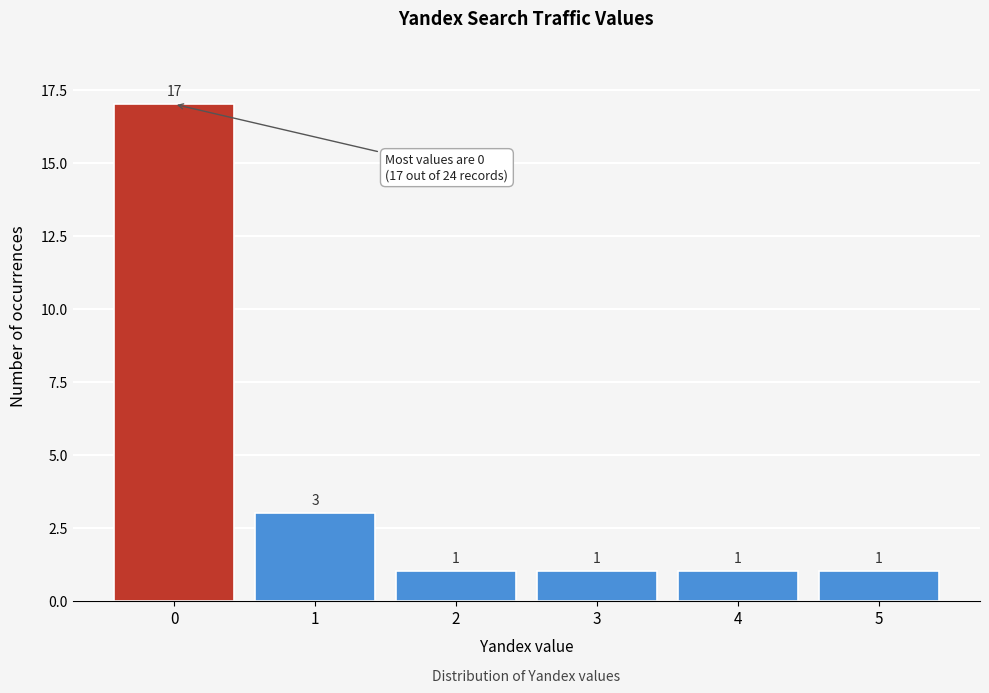

Reading left to right, transcribe this chart: for each bar, give the range it covers on the x-axis and its height.

-0.5 to 0.5: 17
0.5 to 1.5: 3
1.5 to 2.5: 1
2.5 to 3.5: 1
3.5 to 4.5: 1
4.5 to 5.5: 1